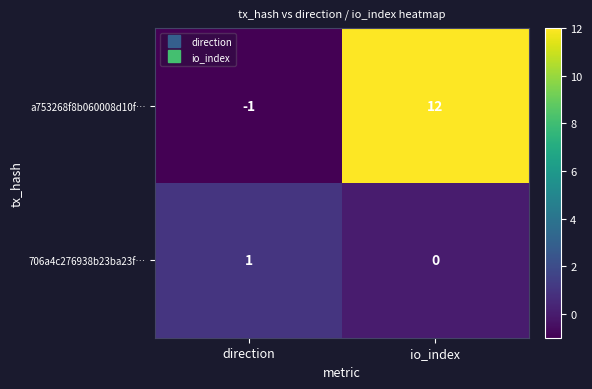

True or false: 706a4c276938b23ba23f… has a value of -1 at io_index.

False